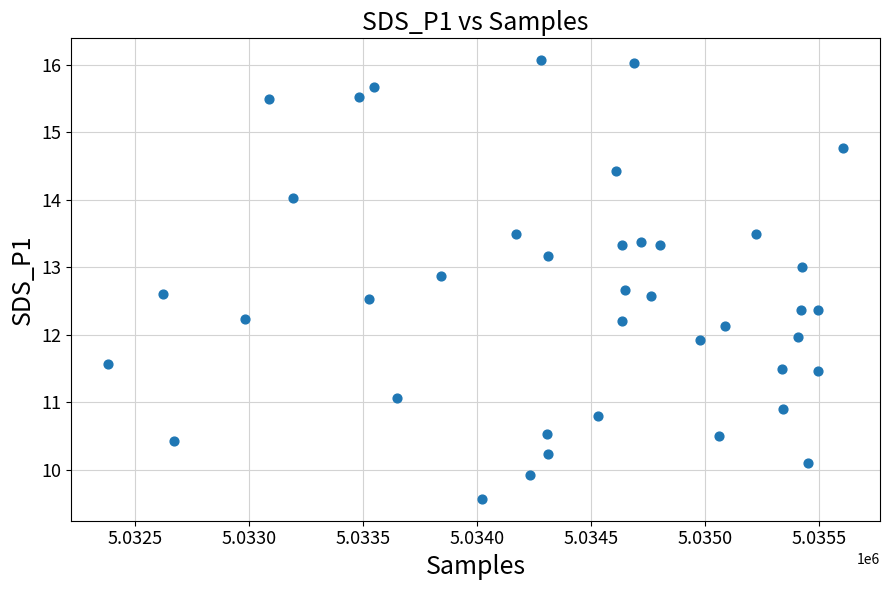

What is the range of X values (max minus min)?

3226.0